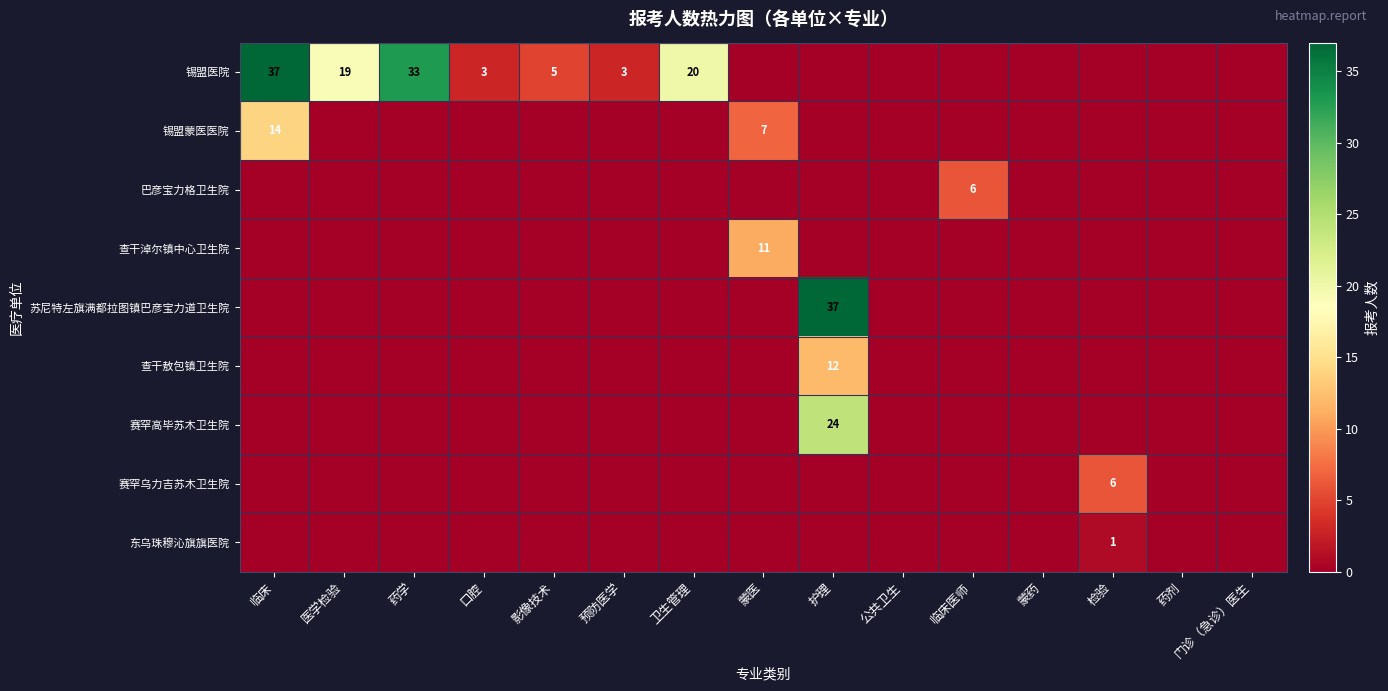

Is it true that 巴彦宝力格卫生院 equals 11 at 临床医师?

False